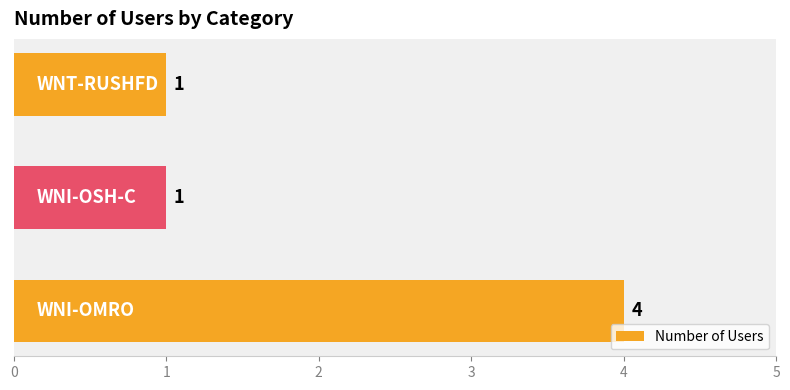

Reading bottom to top, list all the values displayed in this chart.

4	1	1